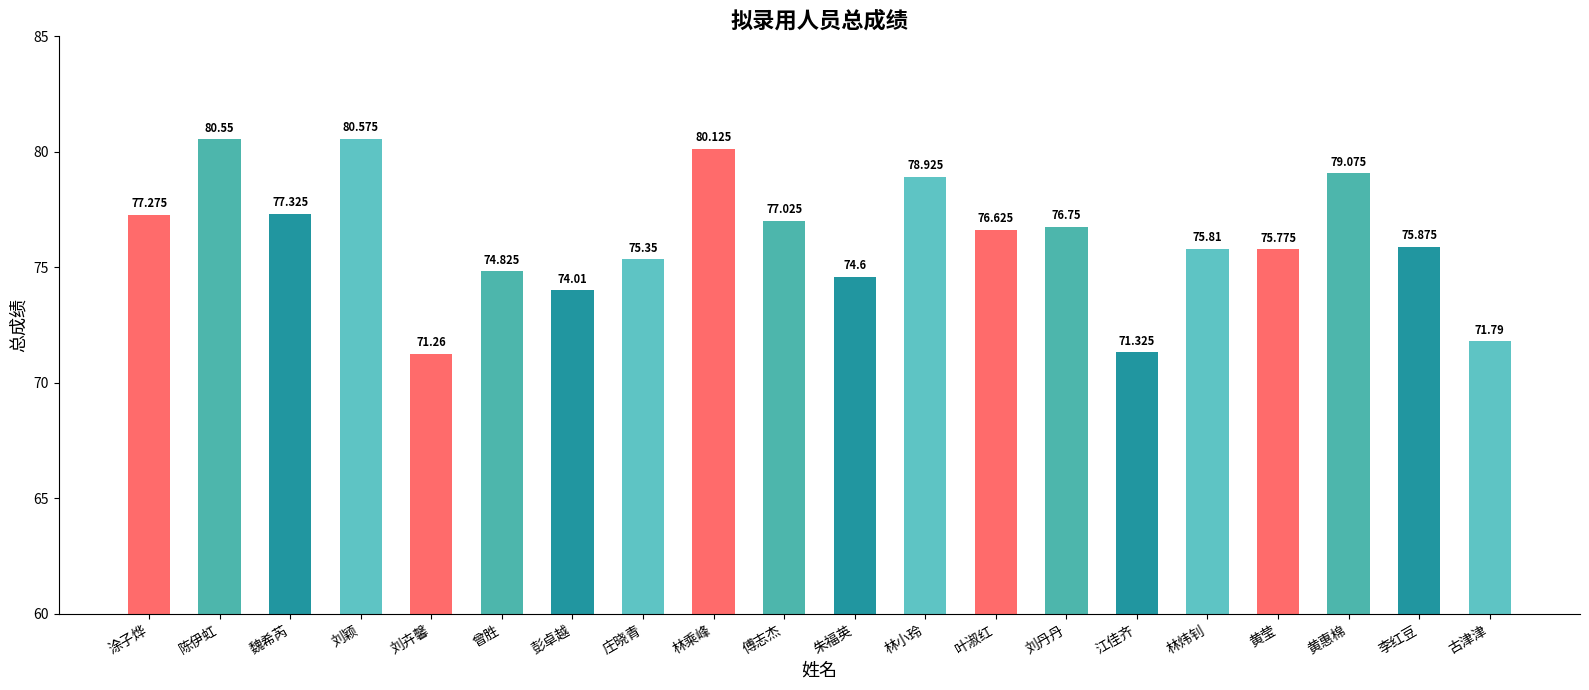

The value at 刘颖 is 129.1. True or false?

False